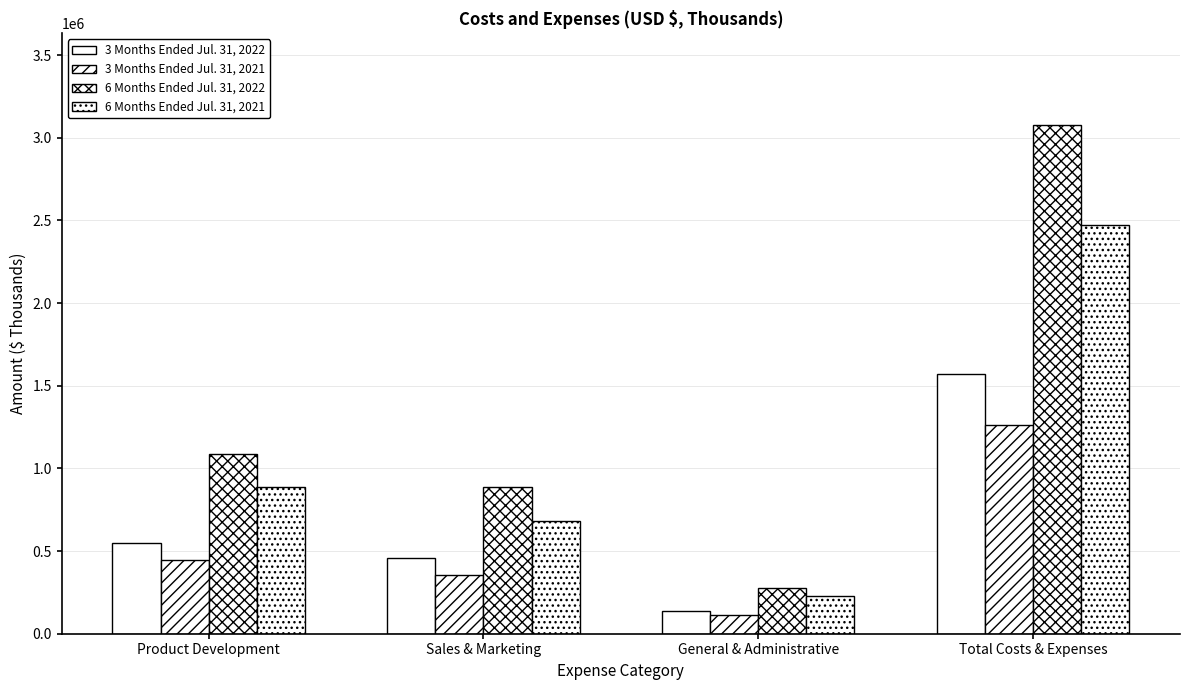

How many series are shown in this chart?

4